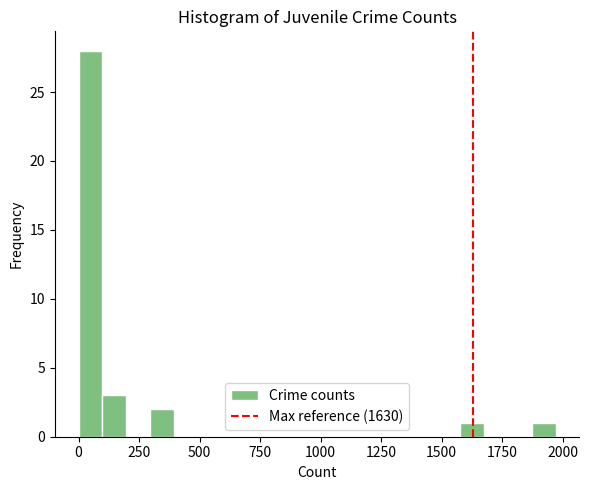

Around what value on the x-axis is the tallest bar? Give the approximate position of its centre, as read against the axis.

50